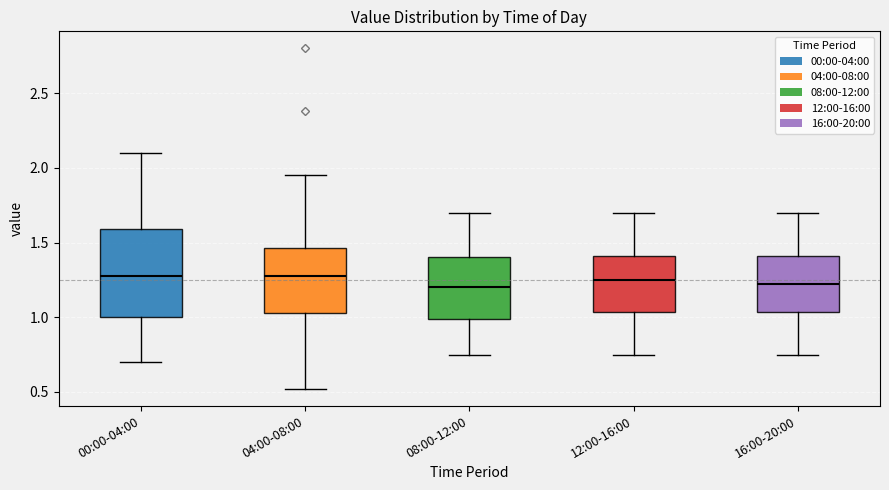

Reading left to right, read every box against the y-axis: the position of its median line, the range the box covers, and the ends of its whiskers. The values are not printed on the chart, so give them approximately, as read against the axis.

00:00-04:00: median 1.30, box 1.00 to 1.60, whiskers 0.70 to 2.10
04:00-08:00: median 1.30, box 1.05 to 1.45, whiskers 0.50 to 1.95
08:00-12:00: median 1.20, box 1.00 to 1.40, whiskers 0.75 to 1.70
12:00-16:00: median 1.25, box 1.05 to 1.40, whiskers 0.75 to 1.70
16:00-20:00: median 1.25, box 1.05 to 1.40, whiskers 0.75 to 1.70